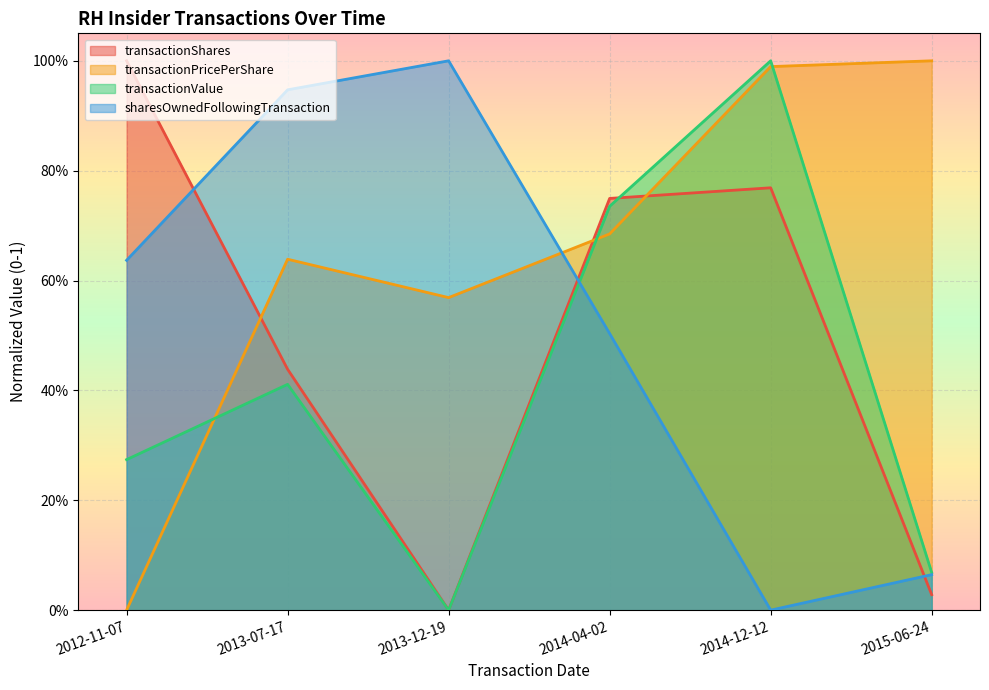

How many series are shown in this chart?

4